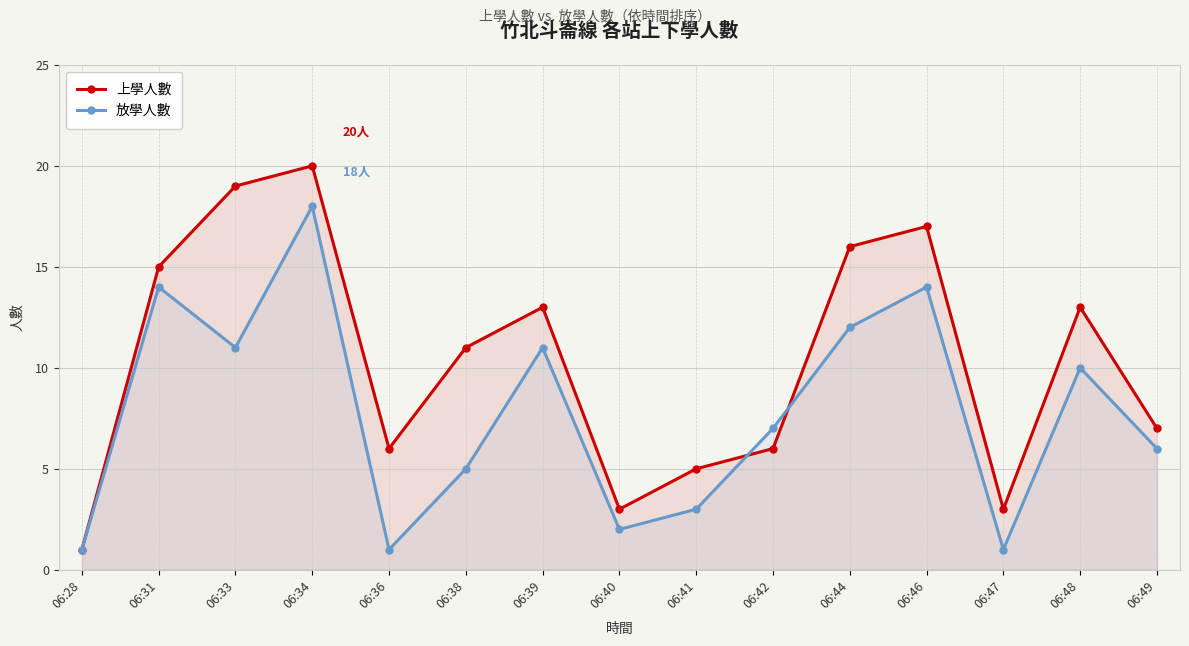

At which label is 上學人數 closest to 10?

06:38